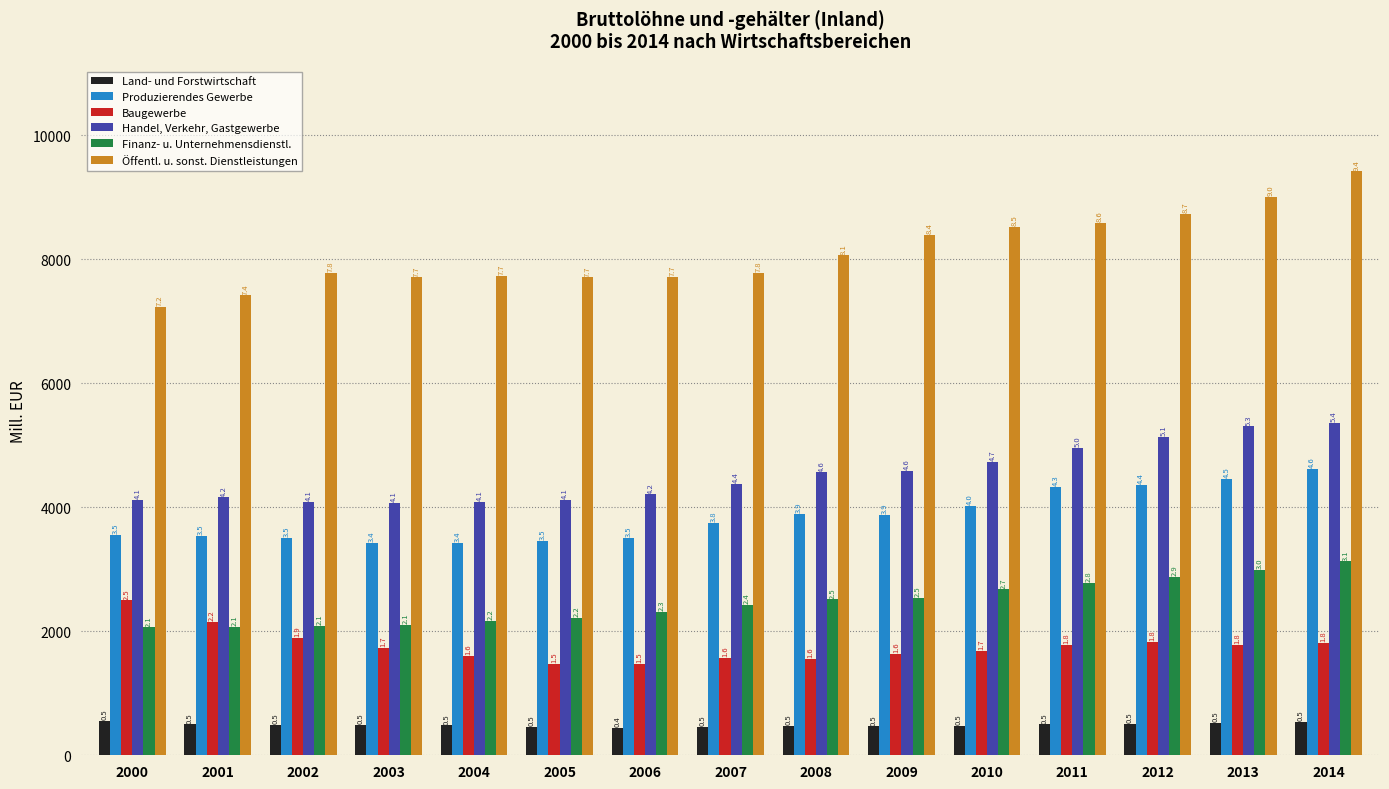

At which category is the sum across all series the highest?

2014